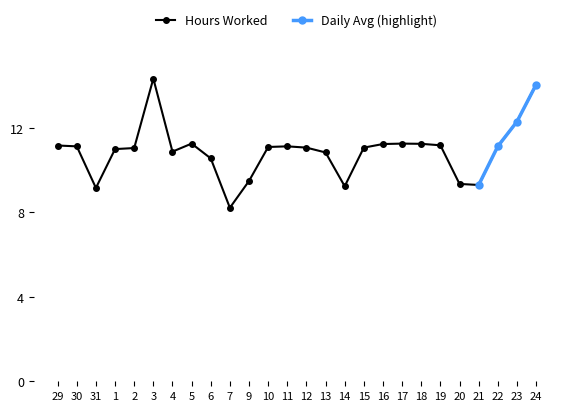

Is it true that the value at 3 is 14.3?

True